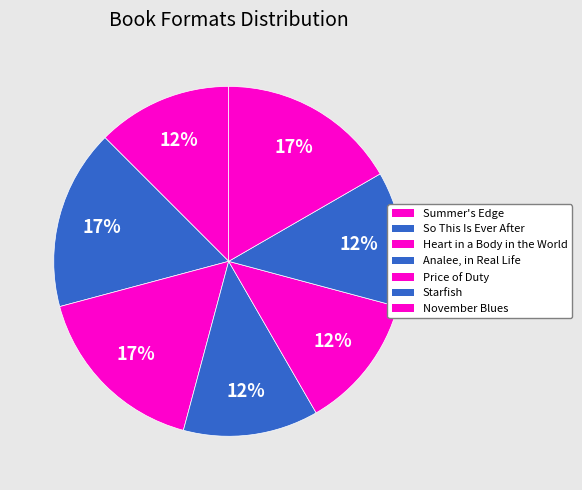

To the nearest percent, what percentage of the pie is November Blues?

17%